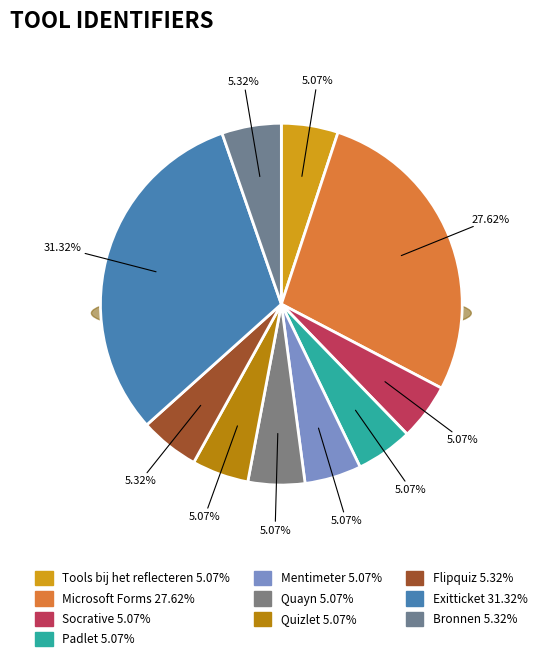

What percentage is the Microsoft Forms slice, to the nearest percent?

28%